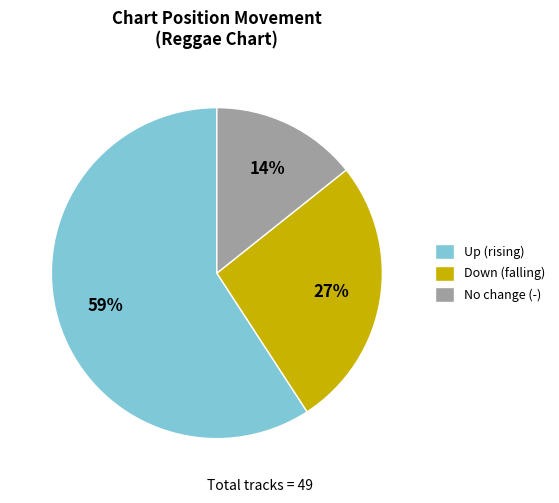

Is the sum of Up (rising) and No change (-) greater than half?

Yes